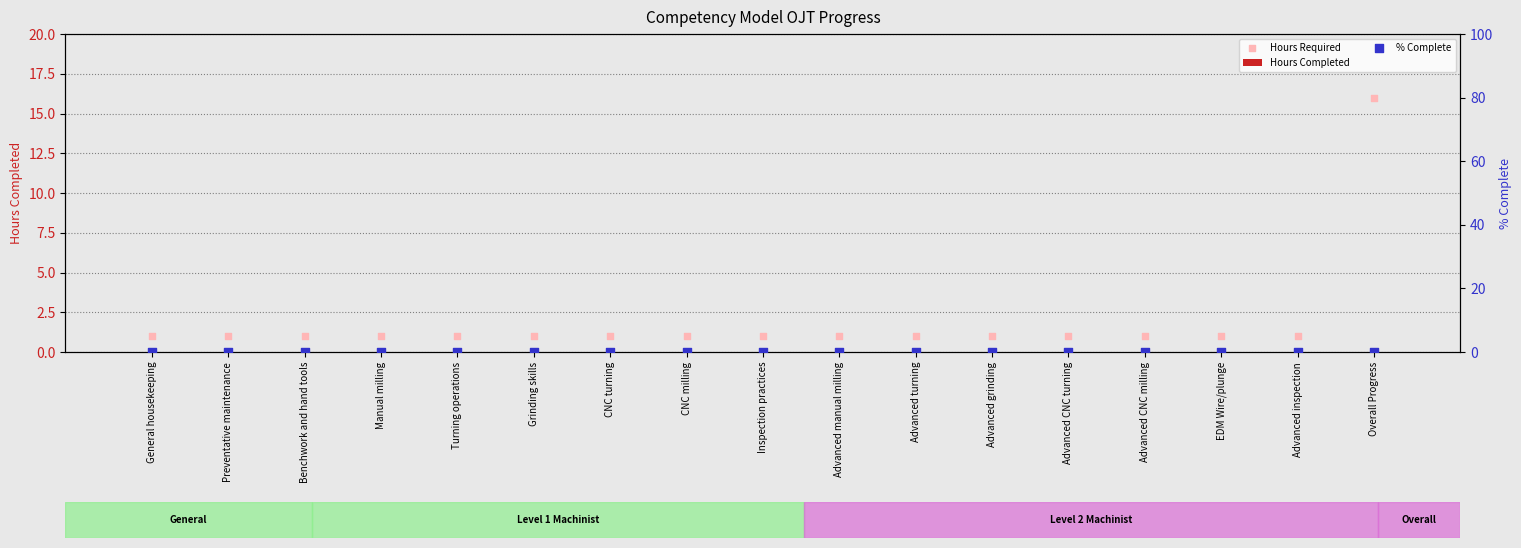

Is the value of % Complete at Advanced CNC milling greater than the value of Hours Completed at Benchwork and hand tools?

No